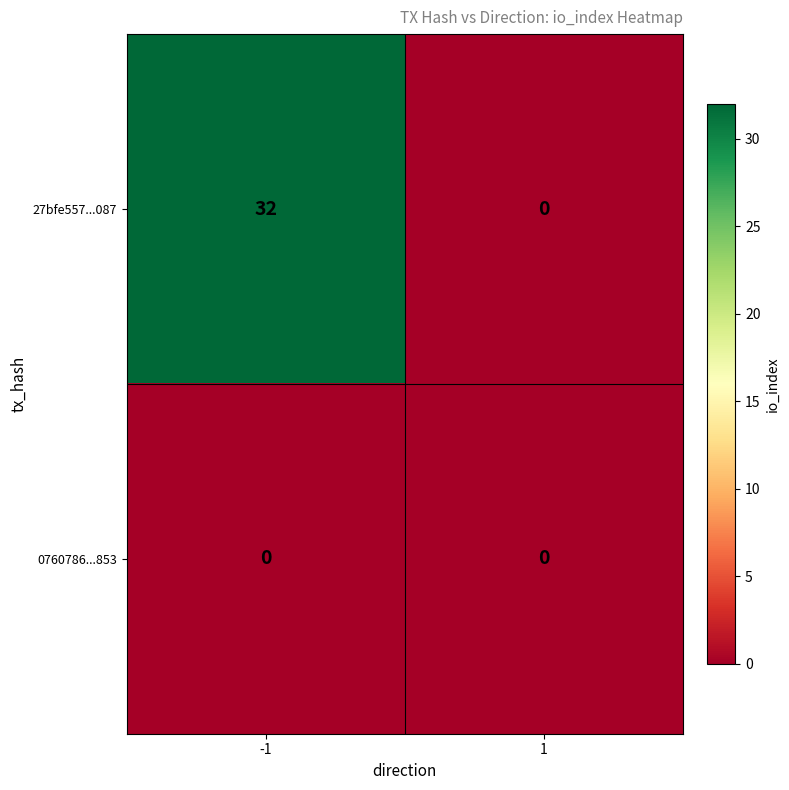

What is the maximum value shown in the chart?

32